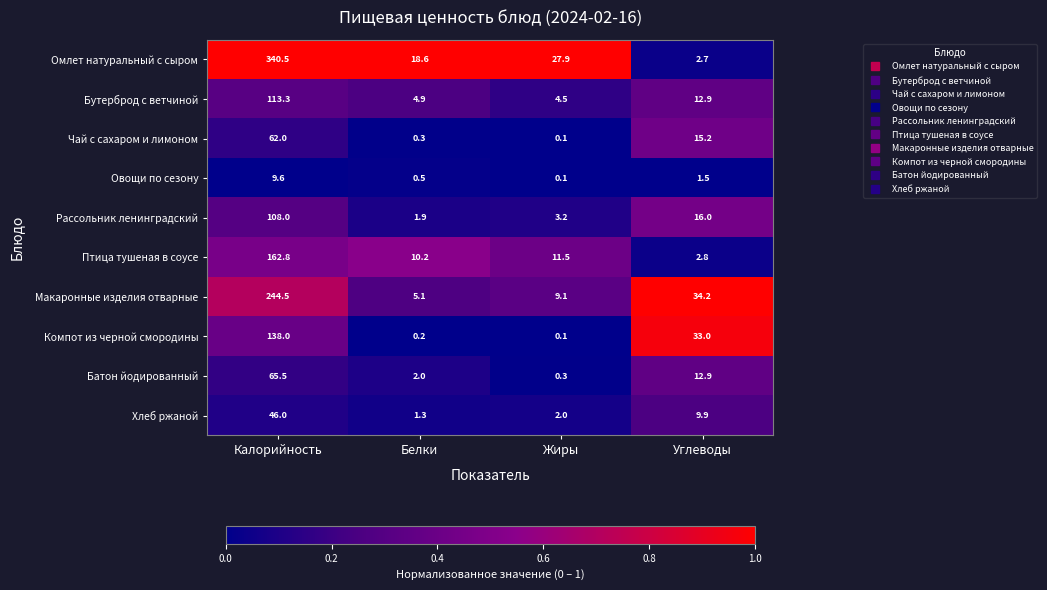

Which series has the largest total across all categories?

Омлет натуральный с сыром